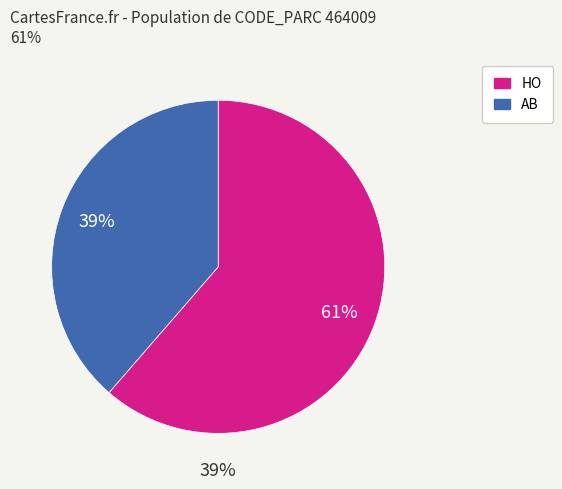

What is the ratio of the value at AB to the value at HO?

0.6